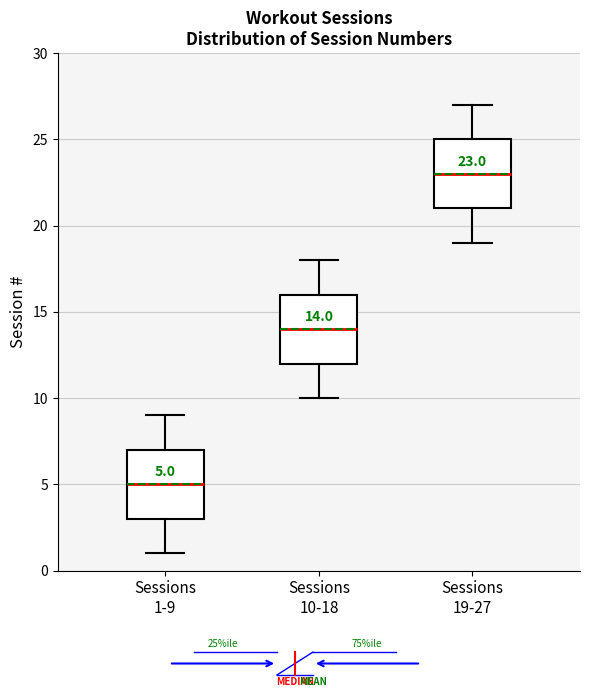

Which box has the highest median line?

Sessions 19-27